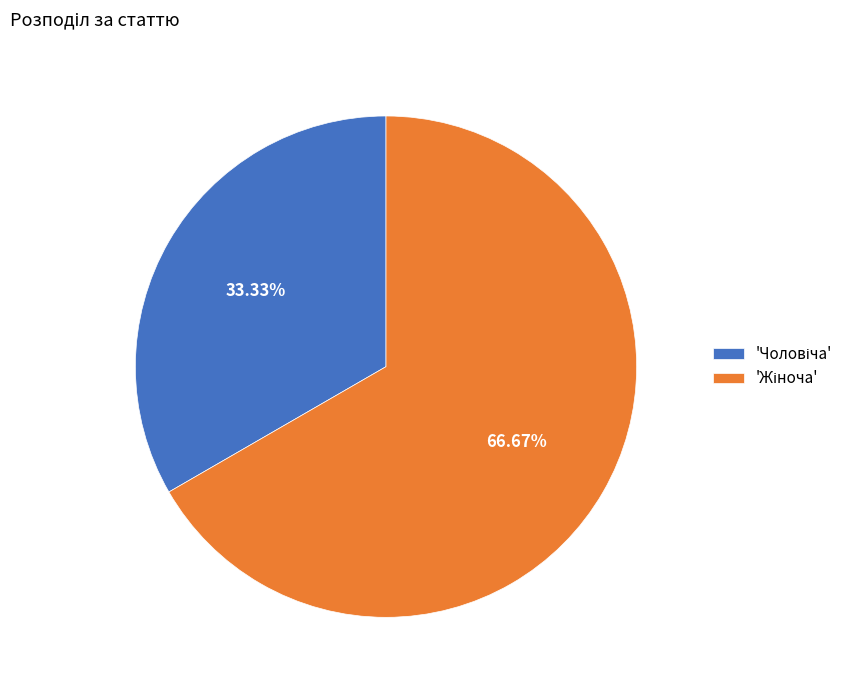

How many slices are in this pie chart?

2